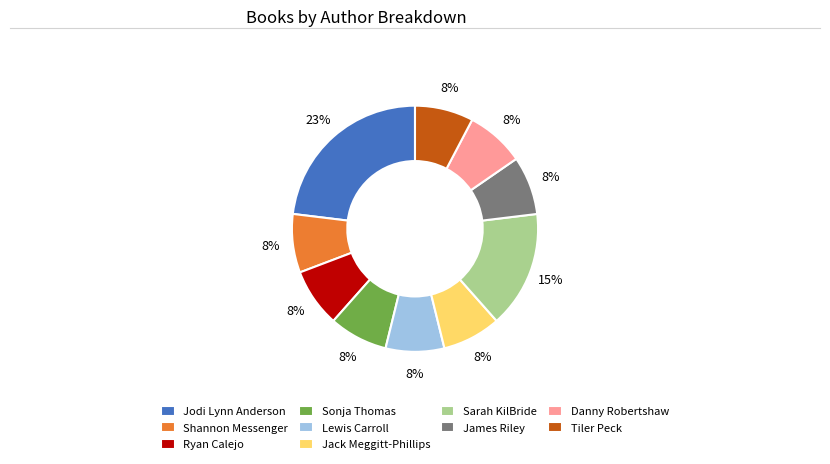

Combined, do Sonja Thomas and James Riley account for over 50%?

No